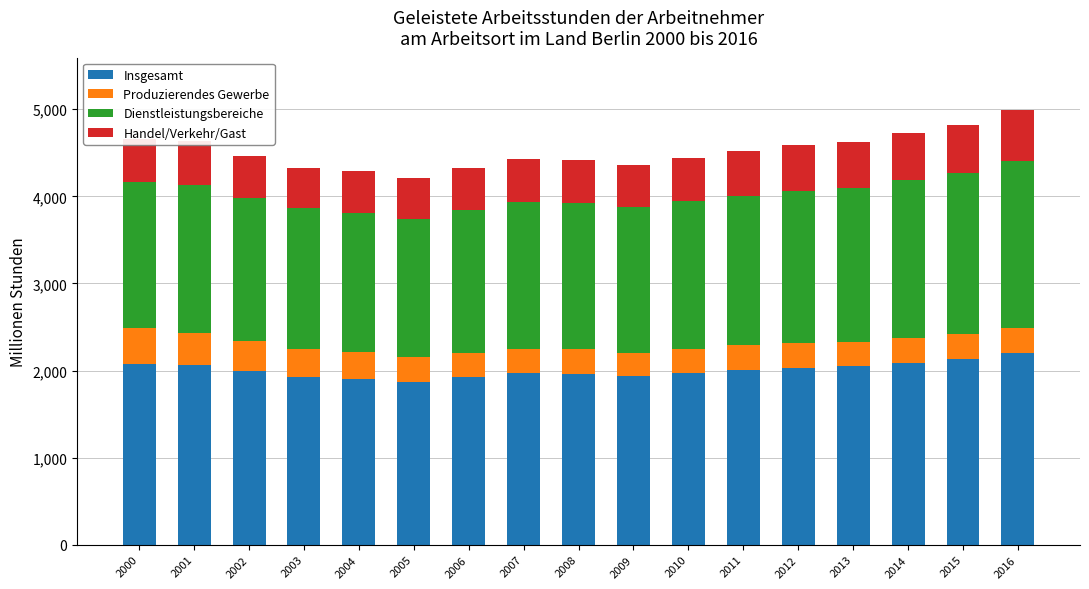

True or false: Insgesamt has a value of 1014.0 at 2016.

False